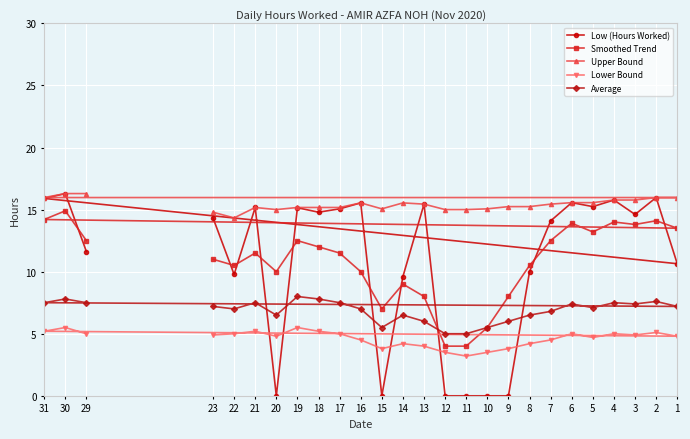

Between 15 and 19, which series saw the biggest shift?

Low (Hours Worked)